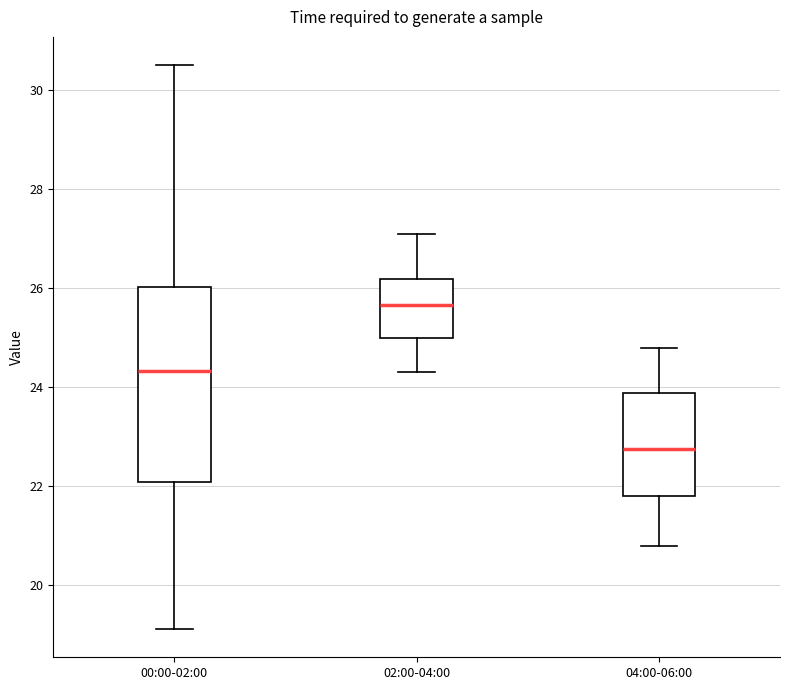

Which box's median line is the lowest?

04:00-06:00